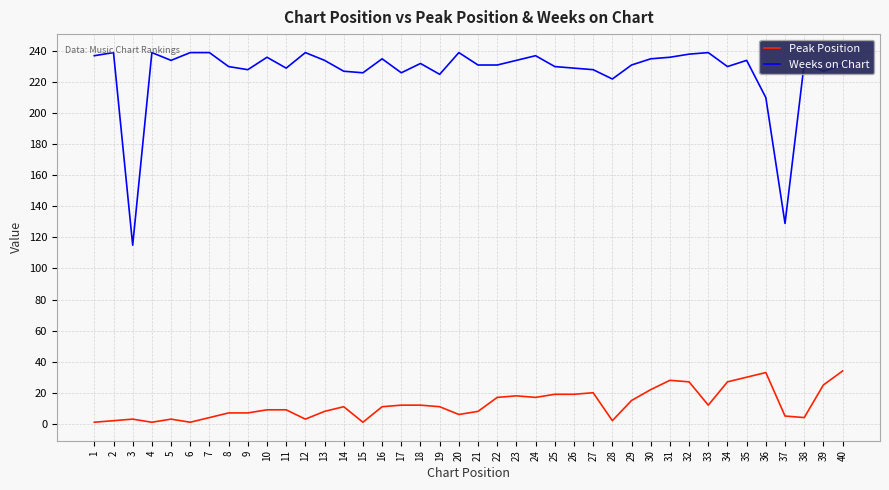

Which series has the widest spread of values?

Weeks on Chart